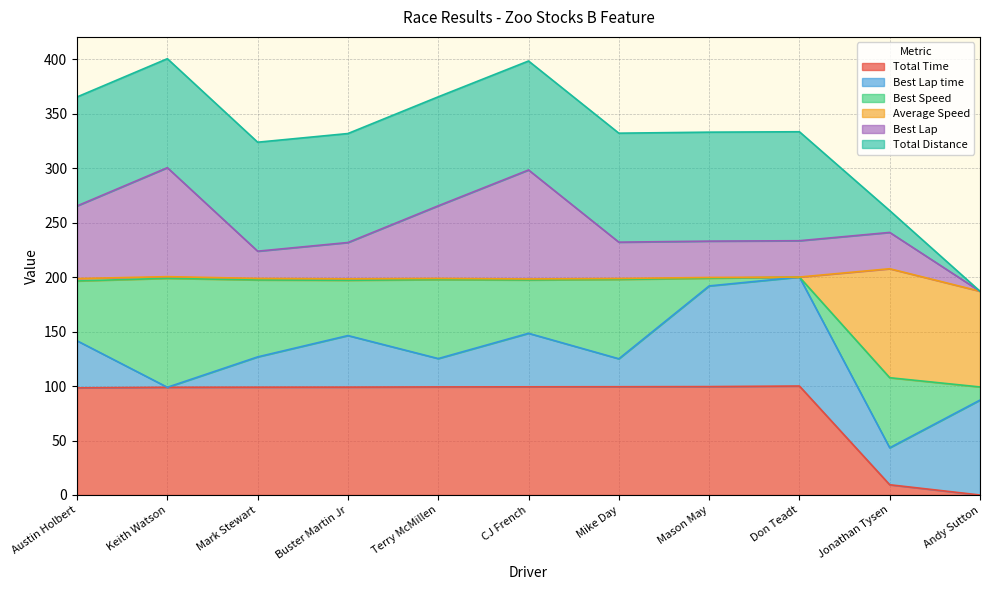

What is the highest value of the Total Time series?

100.0